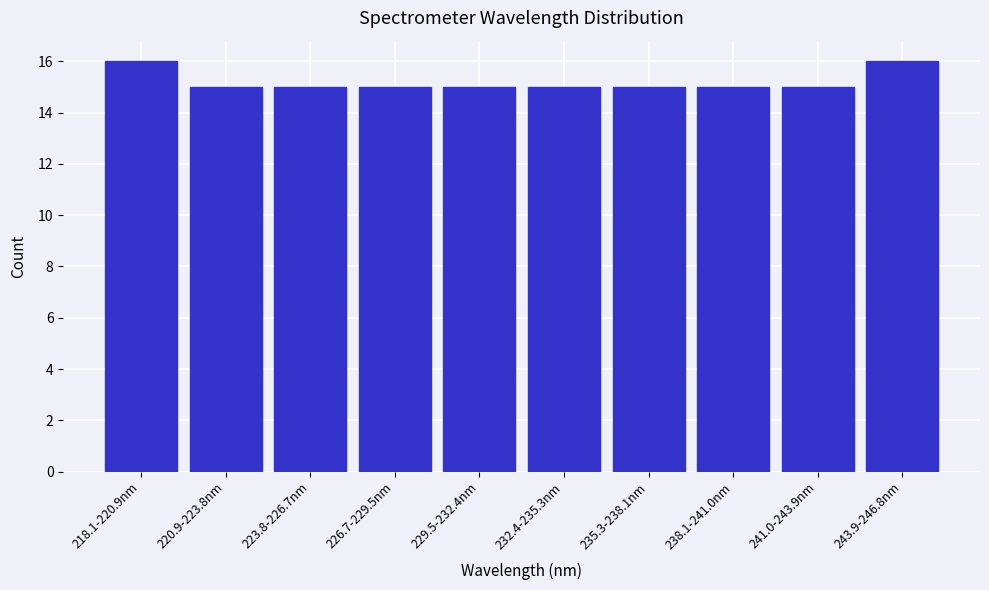

Reading right to left, list all the values displayed in this chart.

243.9-246.8nm=16	241.0-243.9nm=15	238.1-241.0nm=15	235.3-238.1nm=15	232.4-235.3nm=15	229.5-232.4nm=15	226.7-229.5nm=15	223.8-226.7nm=15	220.9-223.8nm=15	218.1-220.9nm=16